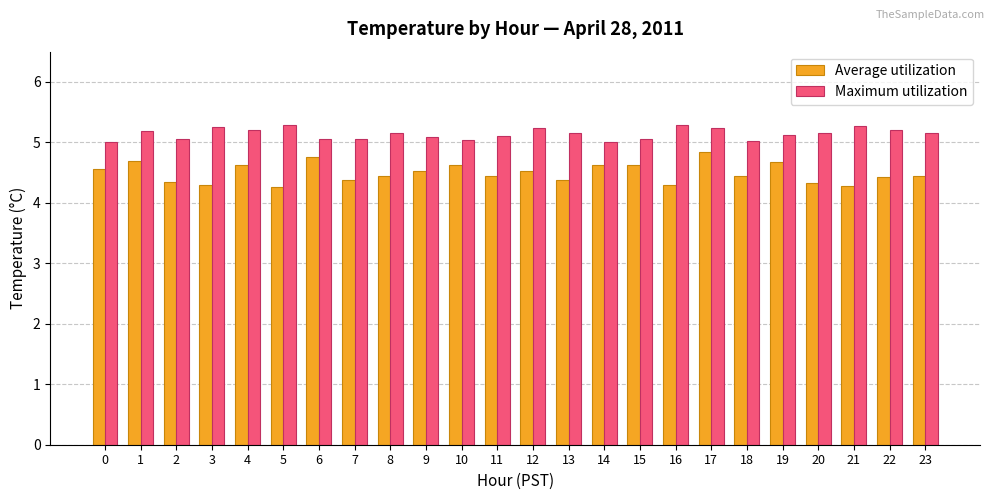

Rank the series by their average value, from highest to lowest.

Maximum utilization, Average utilization